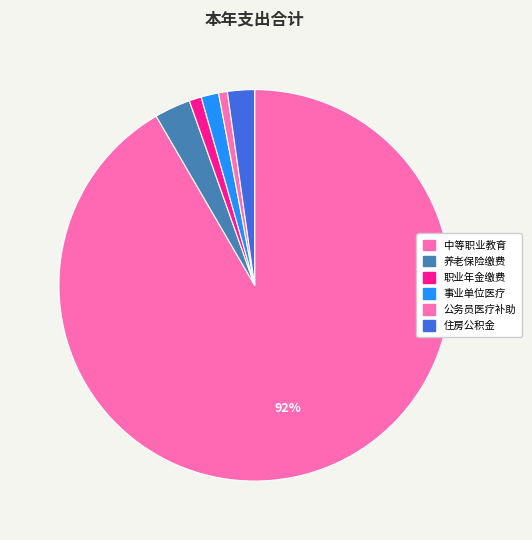

How many segments does this pie chart have?

6